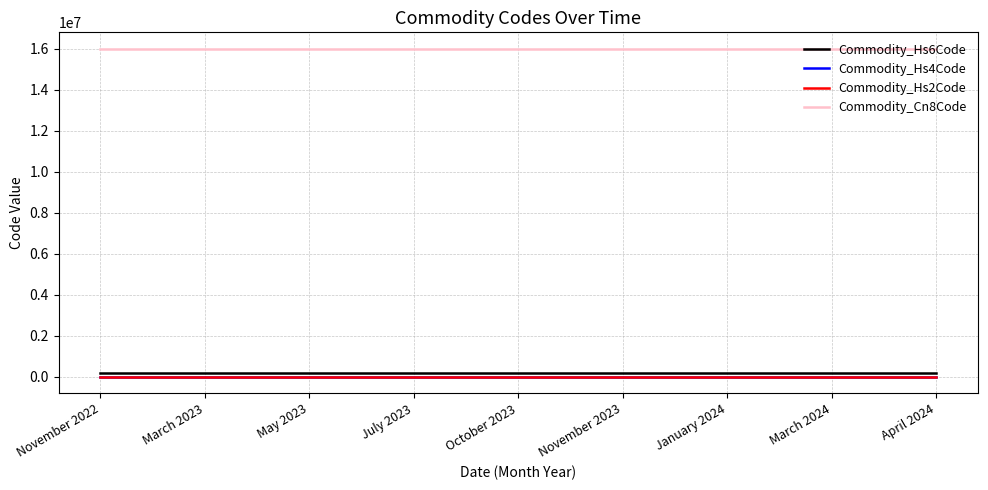

What is the smallest value displayed?

16